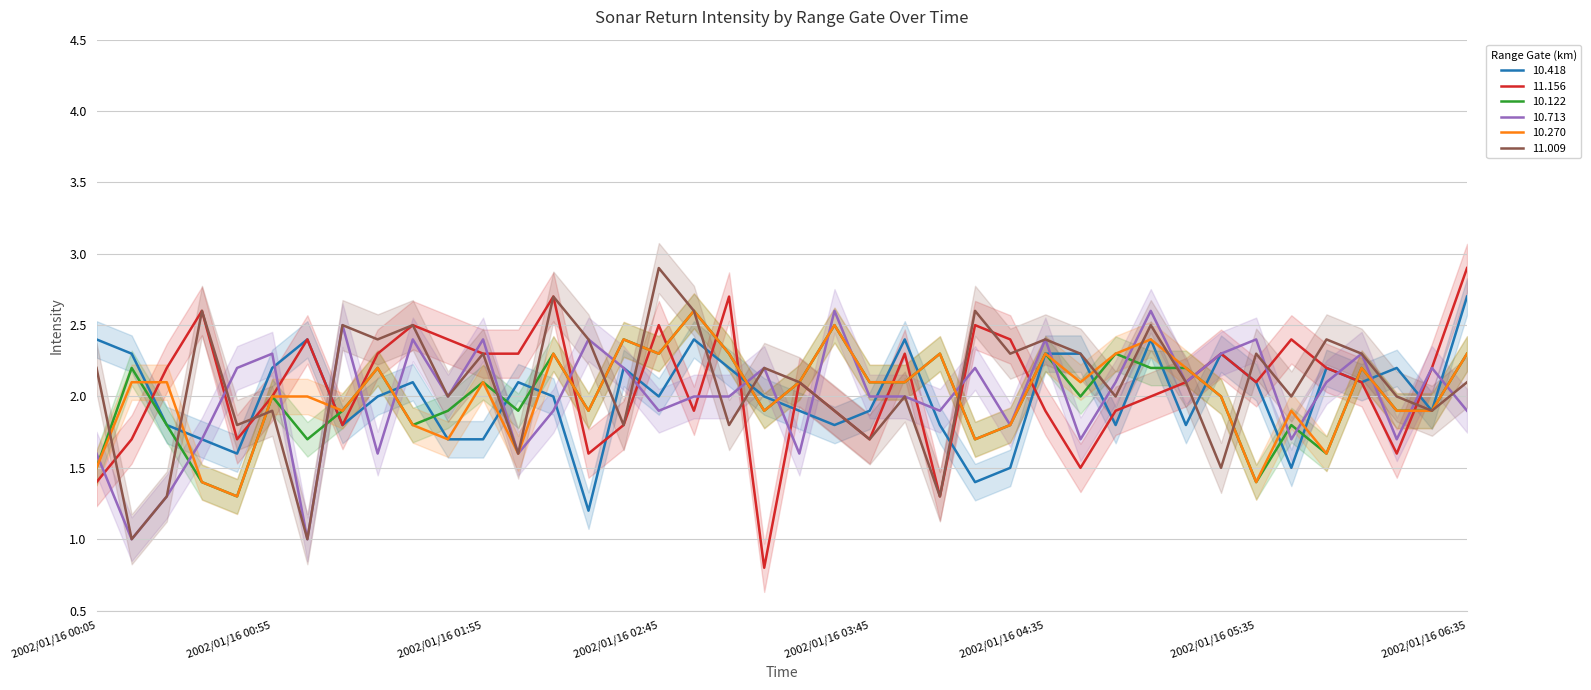

At how many categories does at least one series exceed 2?

40